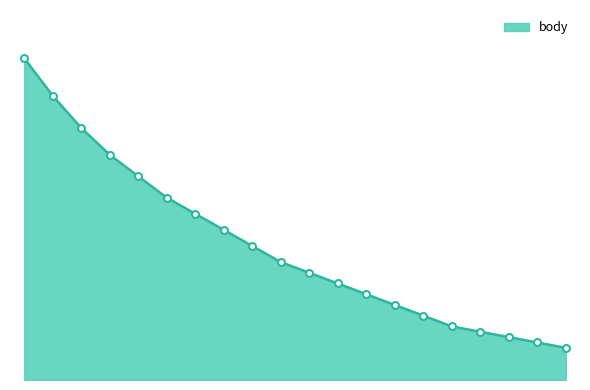

Is this an area chart (filled region under the line)?

Yes